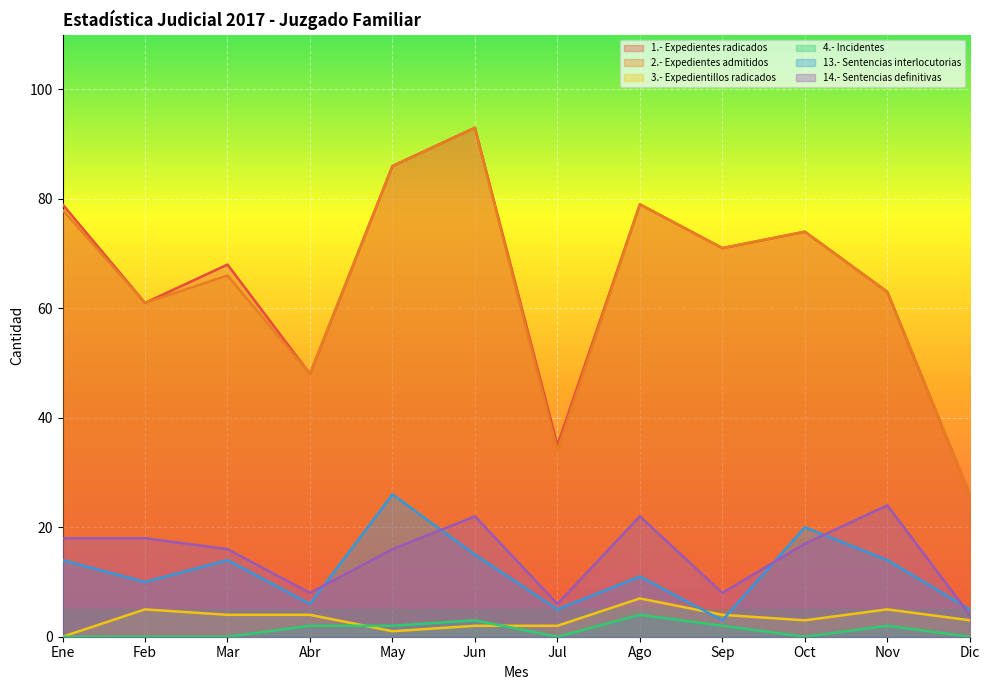

What is the difference between the 1.- Expedientes radicados values at Oct and Dic?

48